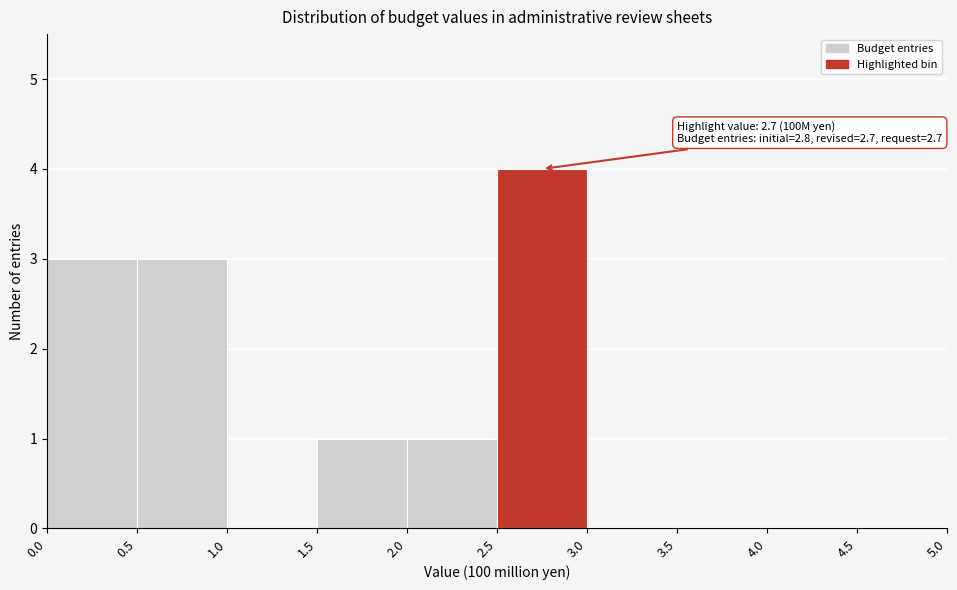

Over which range of the x-axis is the bar tallest?

2.5 to 3.0